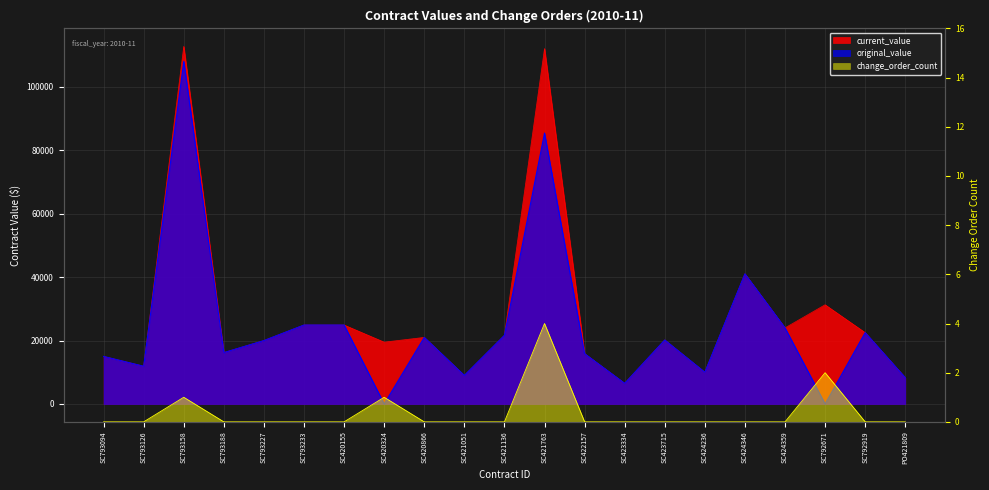

Which series has the largest total across all categories?

current_value